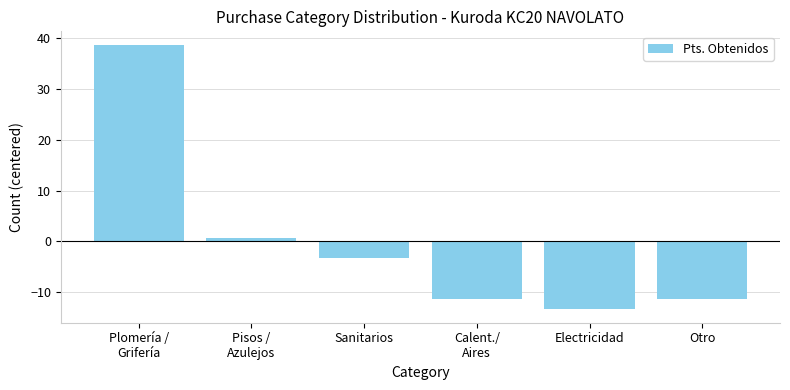

What value does the data have at Electricidad?

-13.3